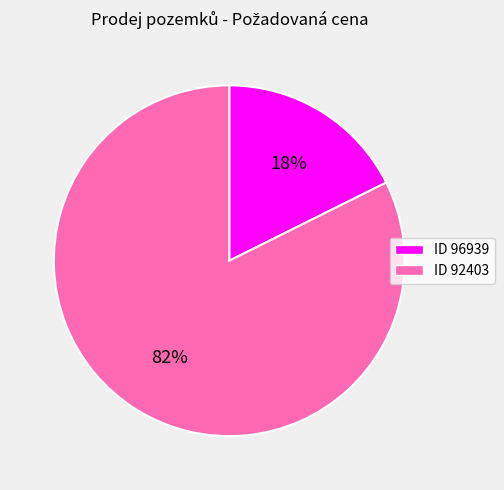

Rank the categories by value from highest to lowest.

ID 92403, ID 96939